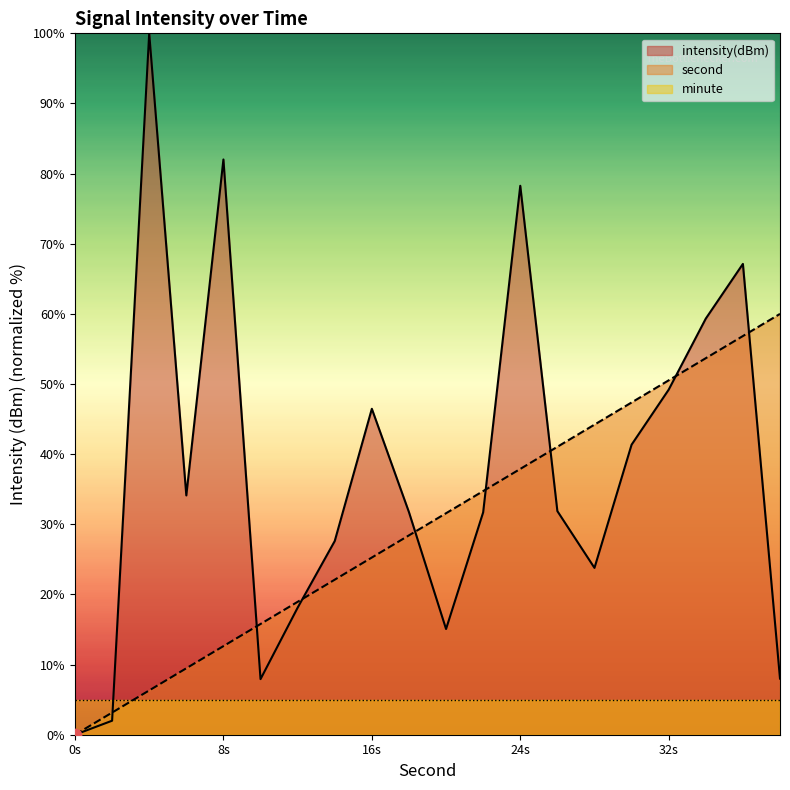

At how many categories does at least one series exceed 82?

2